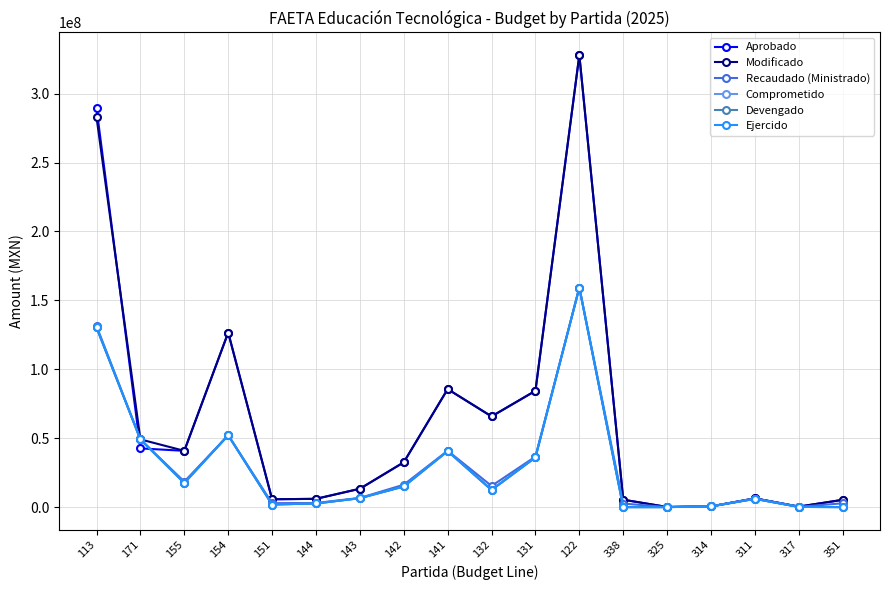

How many interior local valleys does the Devengado series have?

3